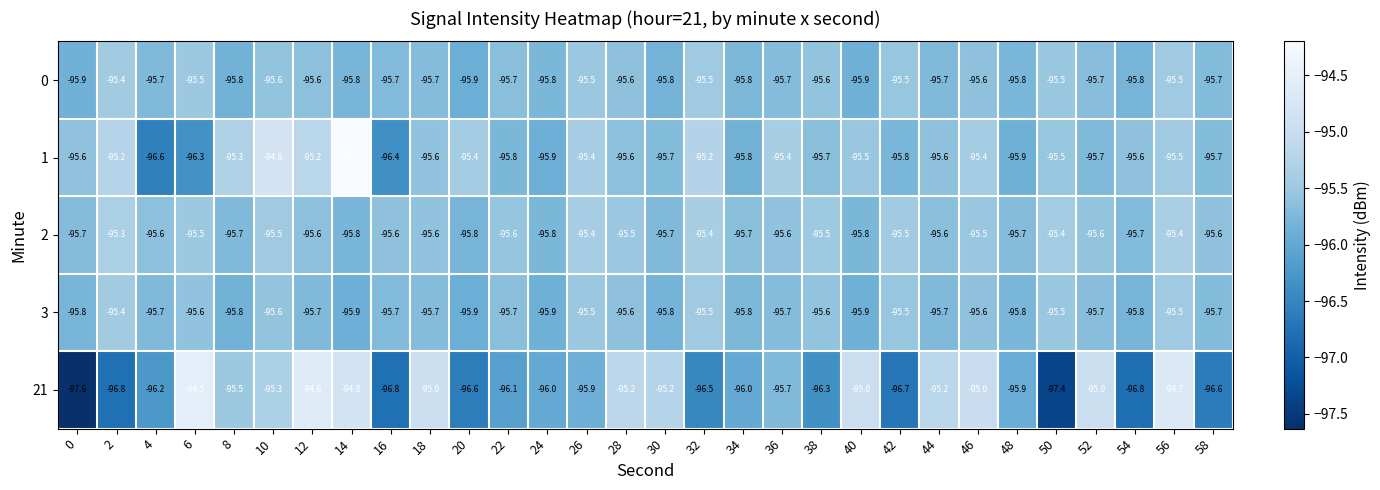

What is the greatest value displayed?

-94.2